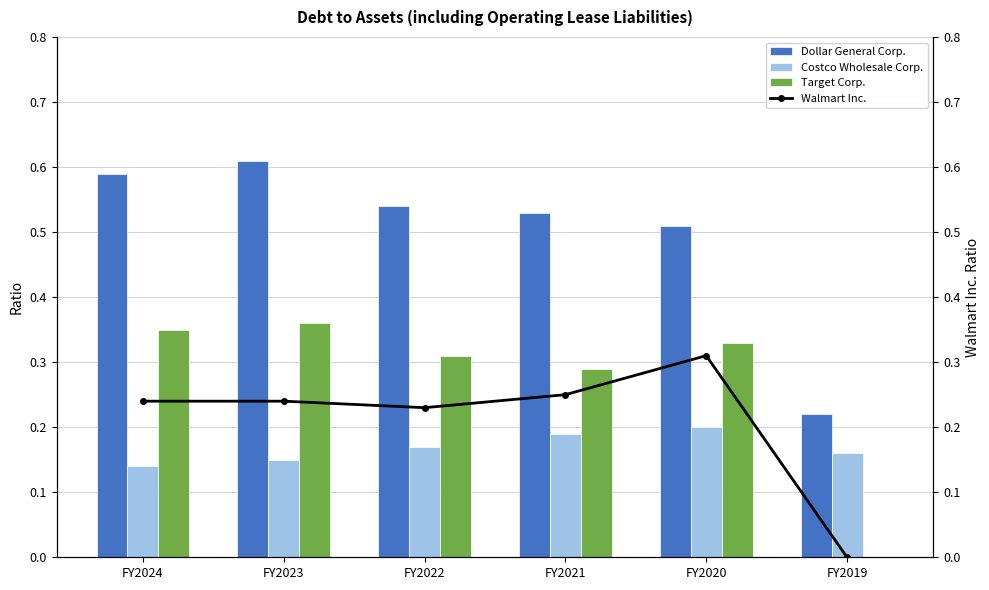

At FY2020, list the series in order from largest to smallest.

Dollar General Corp., Target Corp., Walmart Inc., Costco Wholesale Corp.